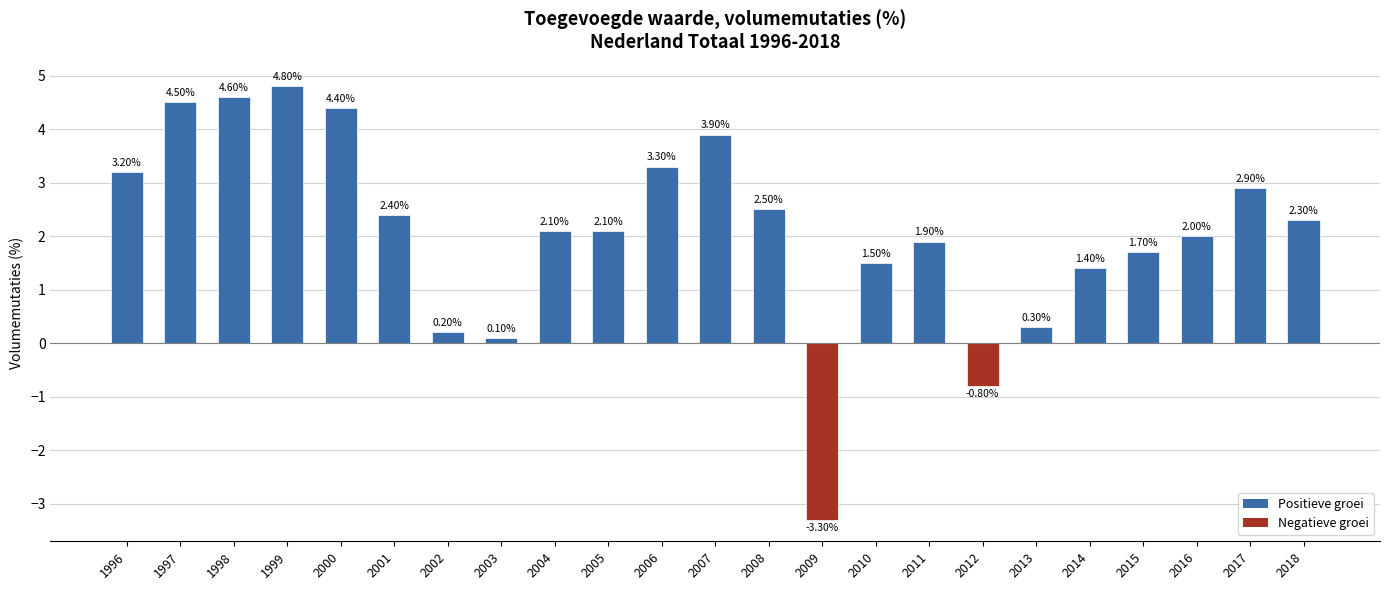

Between 2002 and 2008, which is larger?

2008